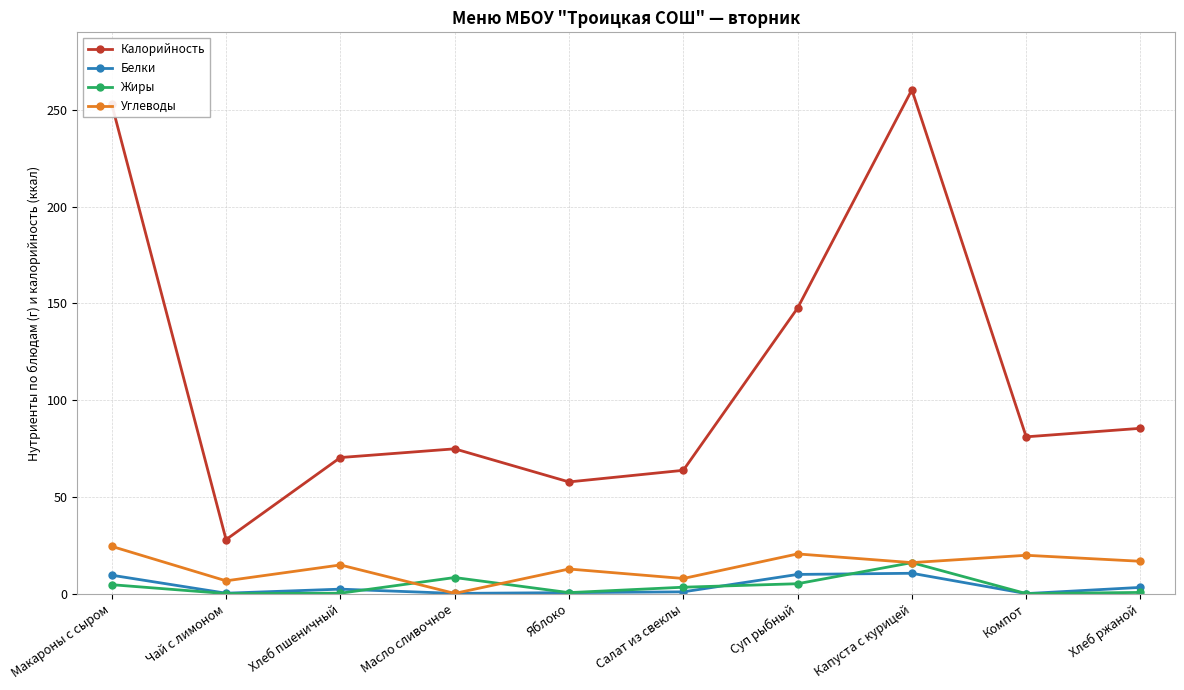

Where does the Калорийность series first go above 81?

Макароны с сыром